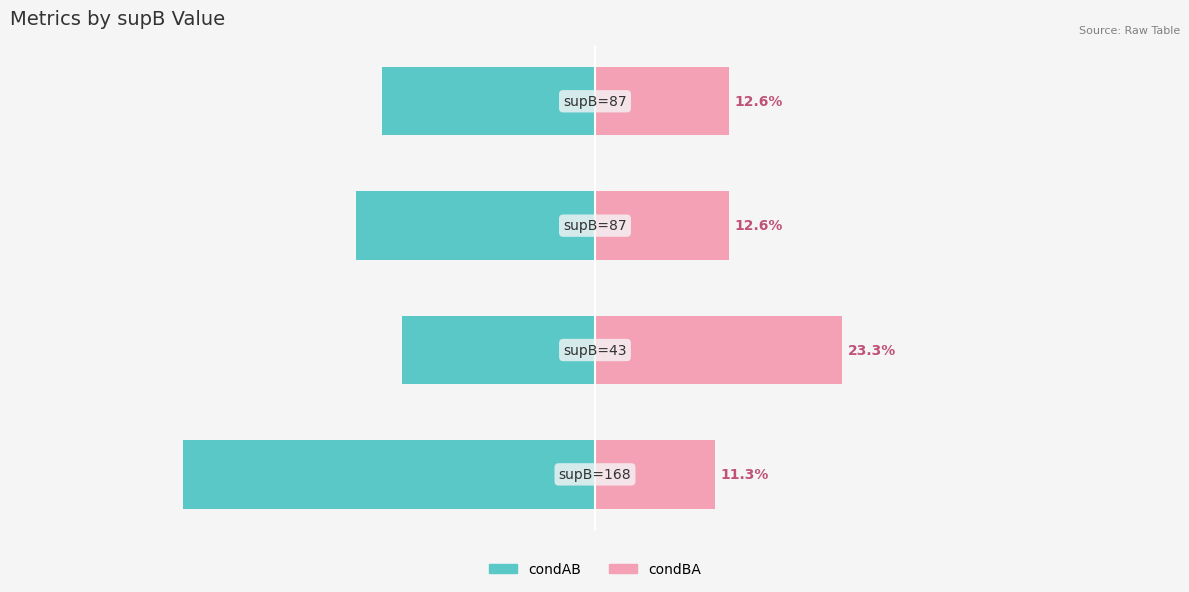

Reading left to right, list all the values displayed in this chart.

condAB: 0=-38.8	1=-18.2	2=-22.4	3=-20.0
condBA: 0=11.3	1=23.3	2=12.6	3=12.6